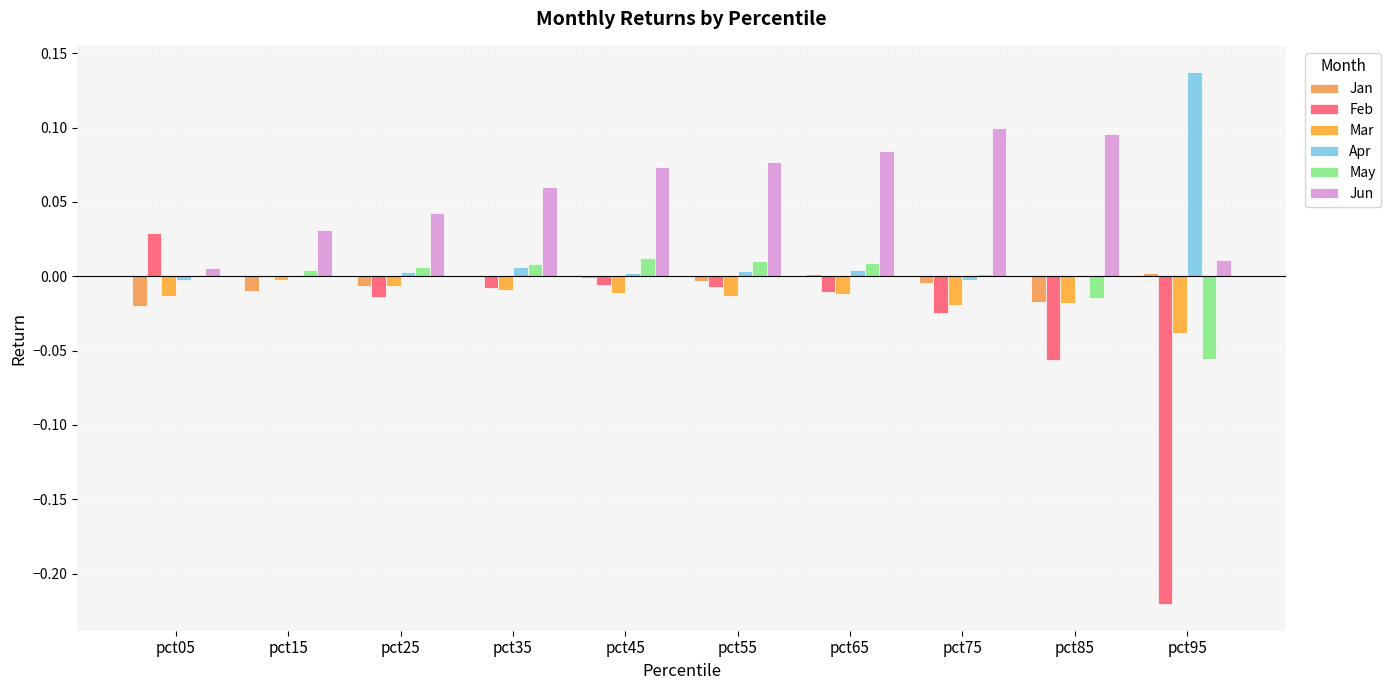

How many groups of bars are there?

10